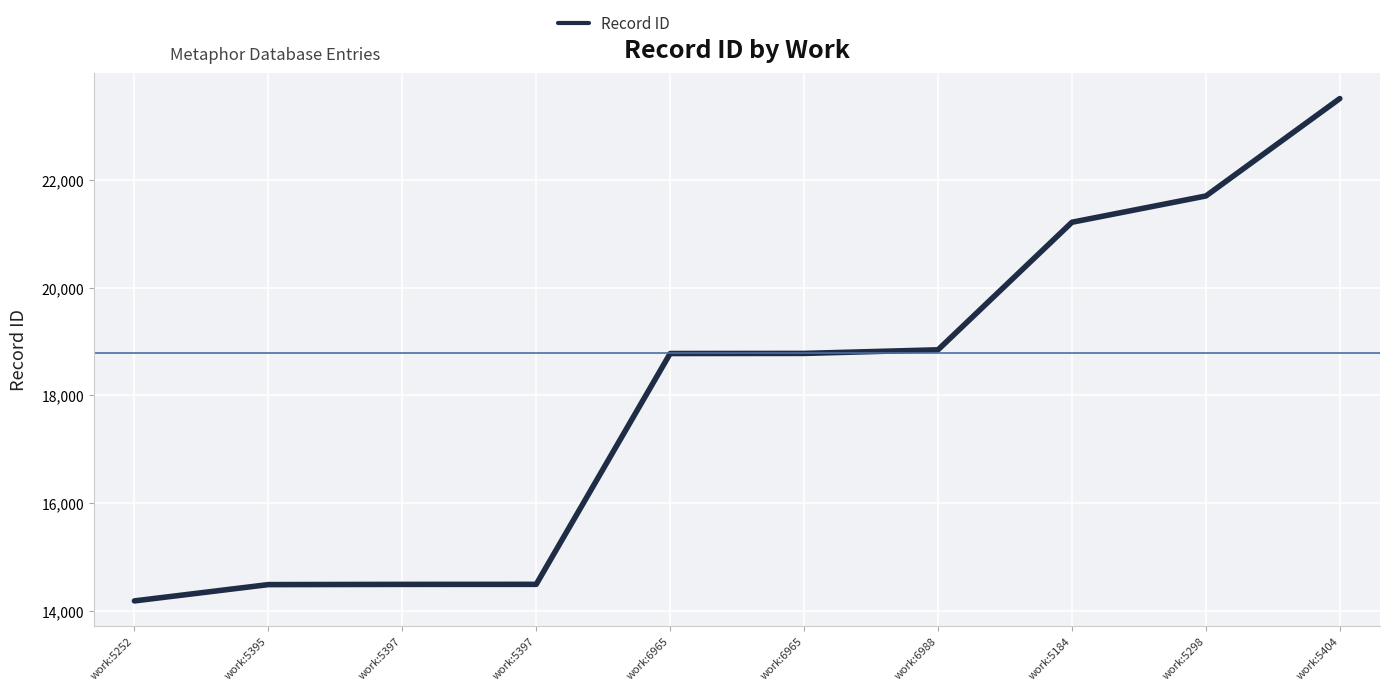

At which label does the data first exceed 18780?

work:6988